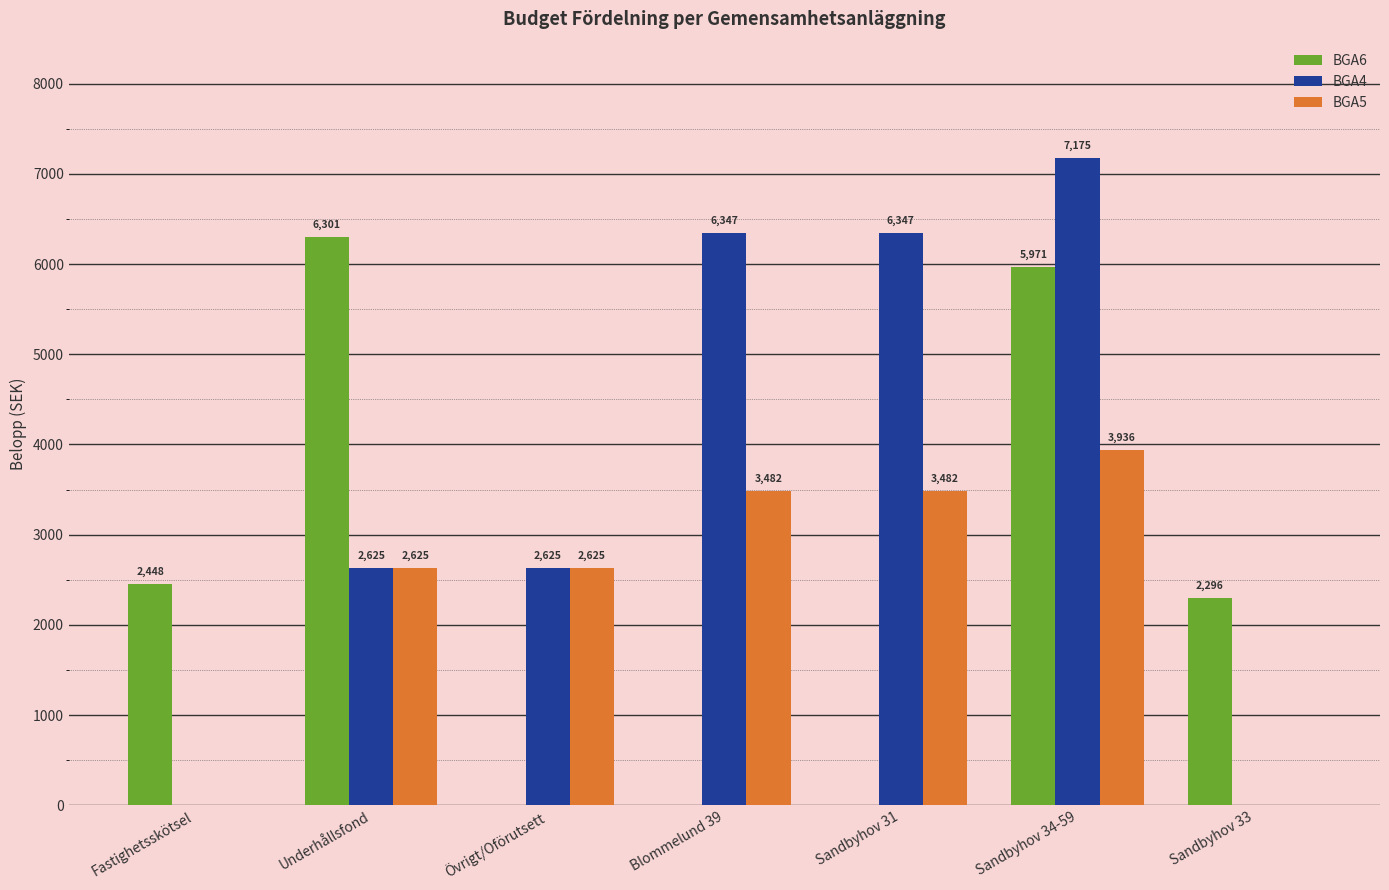

The value of BGA4 at Blommelund 39 is 6347.2. True or false?

True